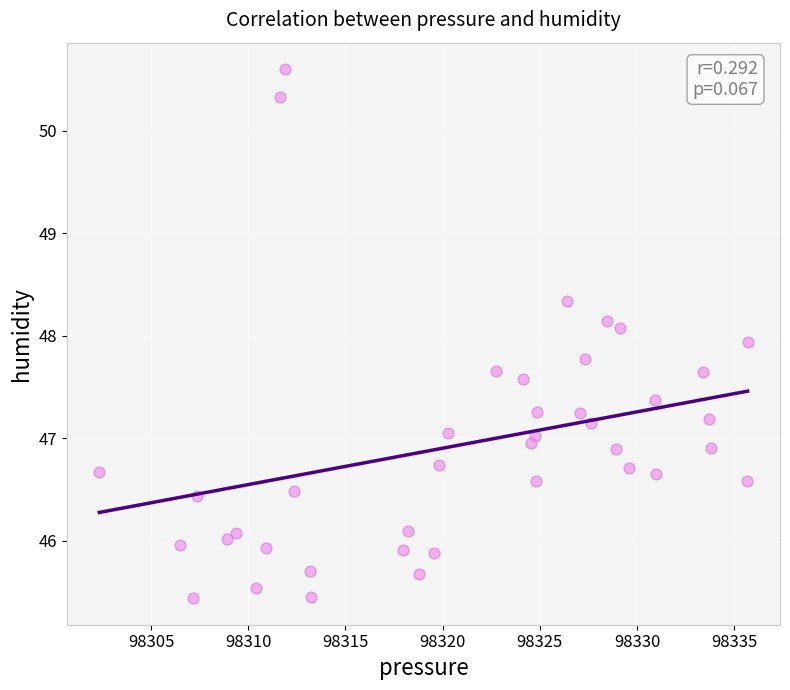

What is the range of X values (max minus min)?

33.4